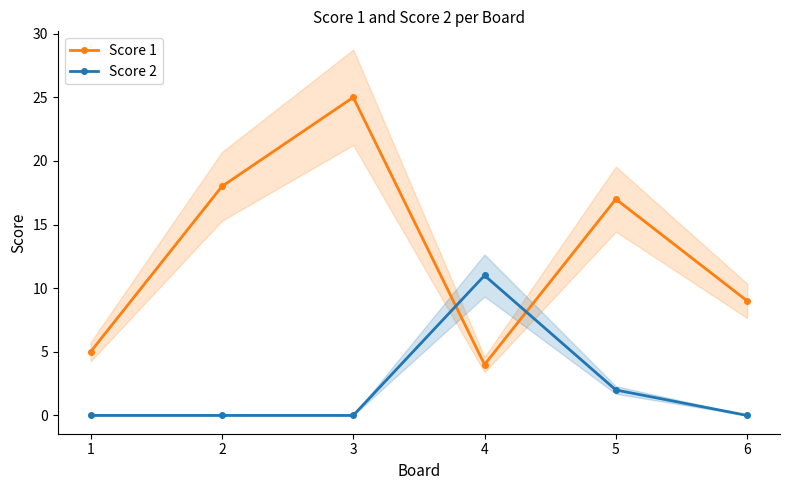

Is the value of Score 1 at 6 greater than the value of Score 2 at 4?

No